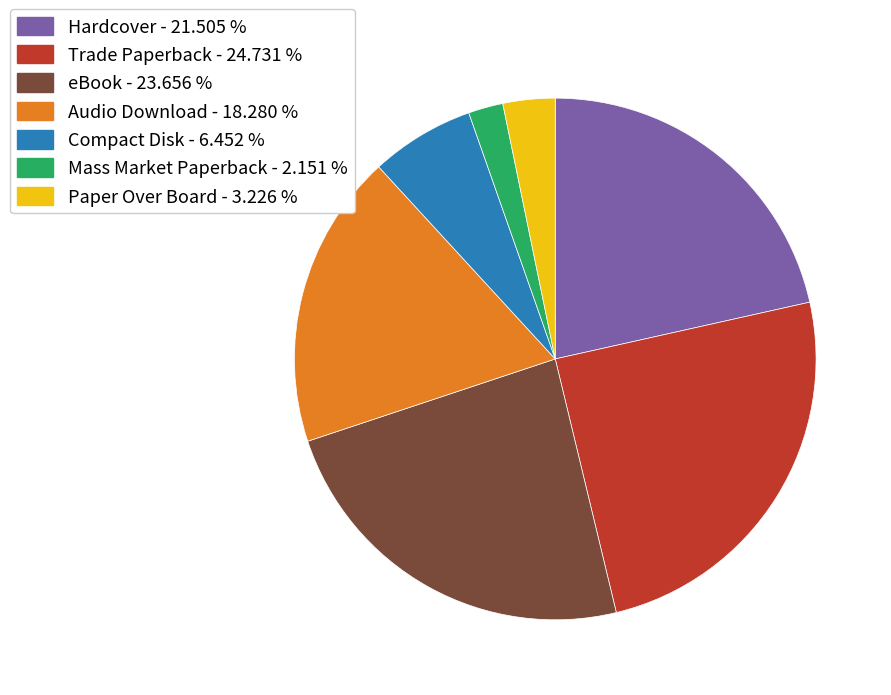

Do Mass Market Paperback - 2.151 % and eBook - 23.656 % together represent more than half of the pie?

No